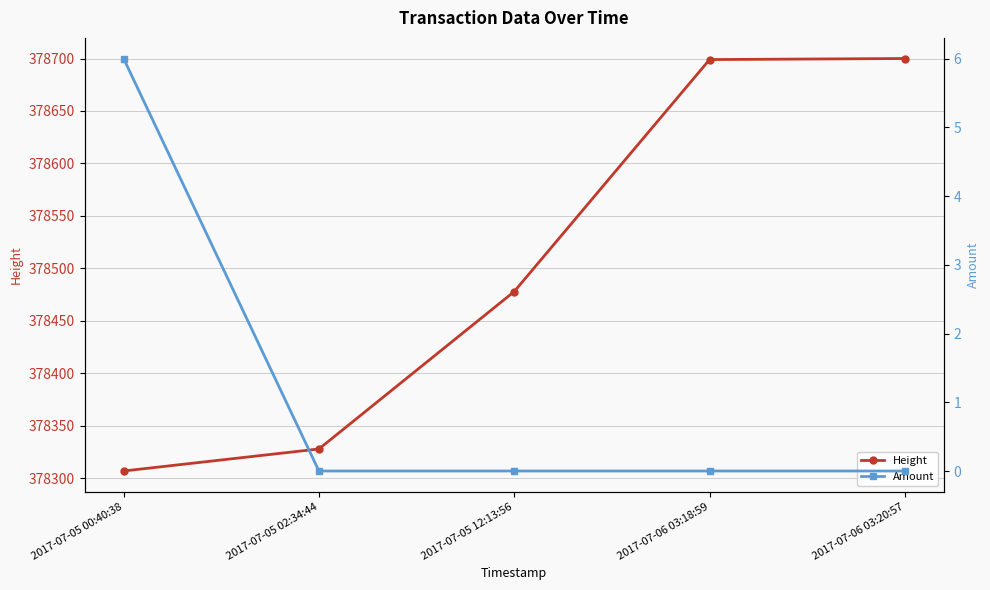

At which category does the chart reach its peak across all series?

2017-07-06 03:20:57